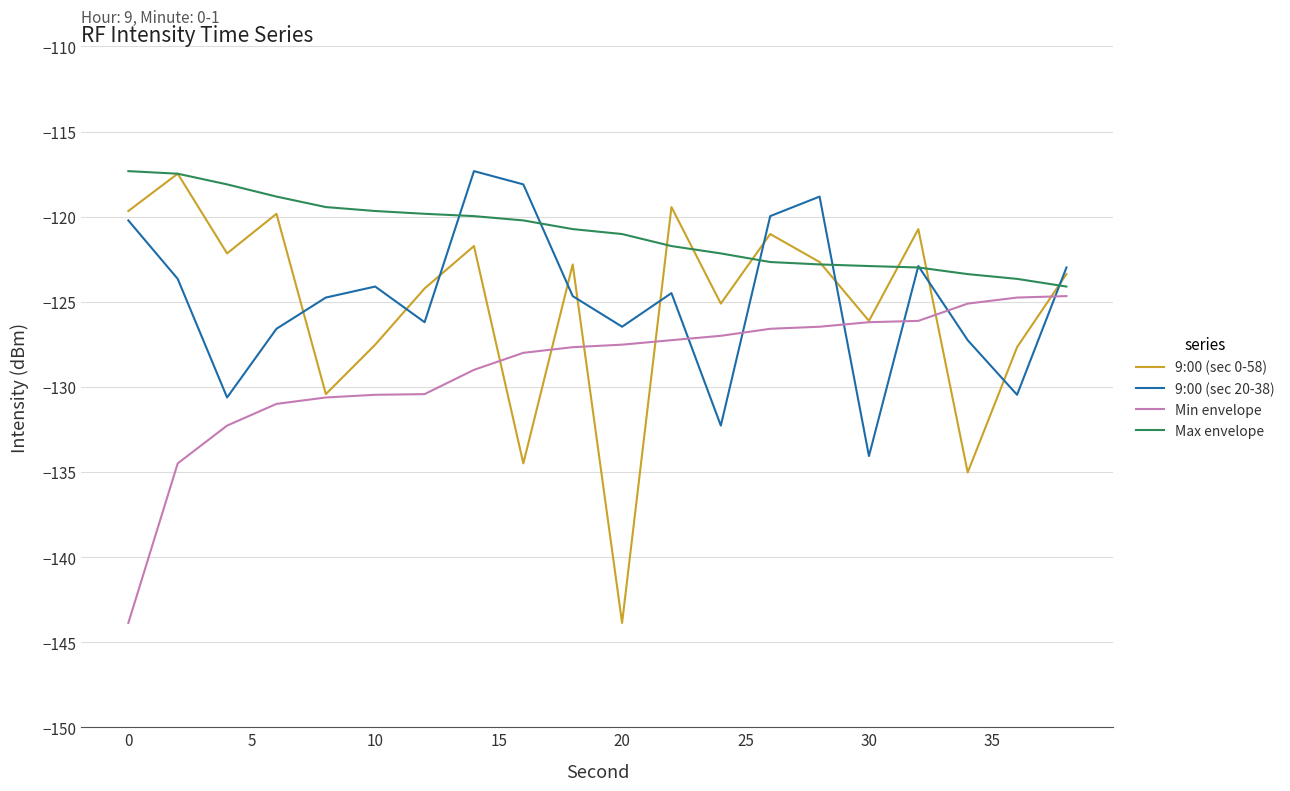

What is the maximum value for Min envelope?

-124.7